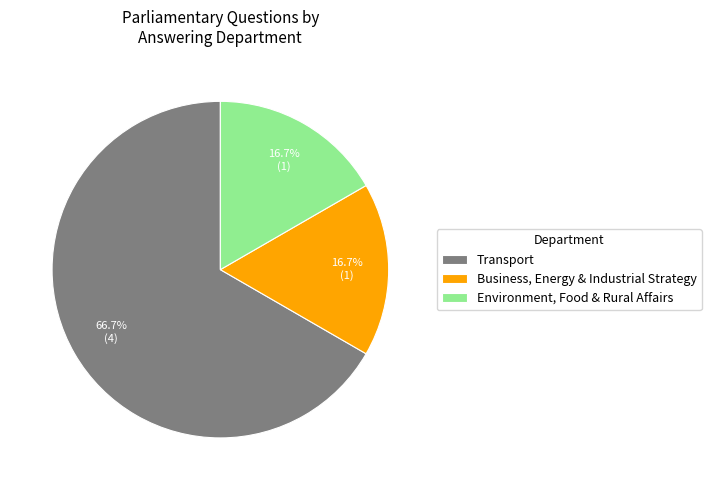

Is Transport the majority of the pie?

Yes